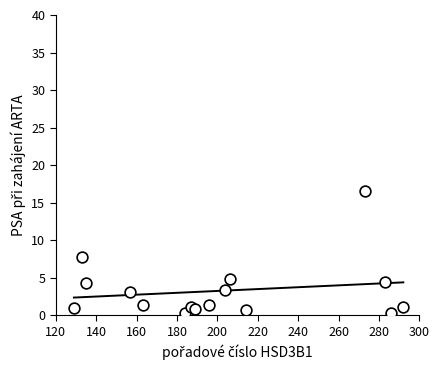

What is the range of X values (max minus min)?

163.0